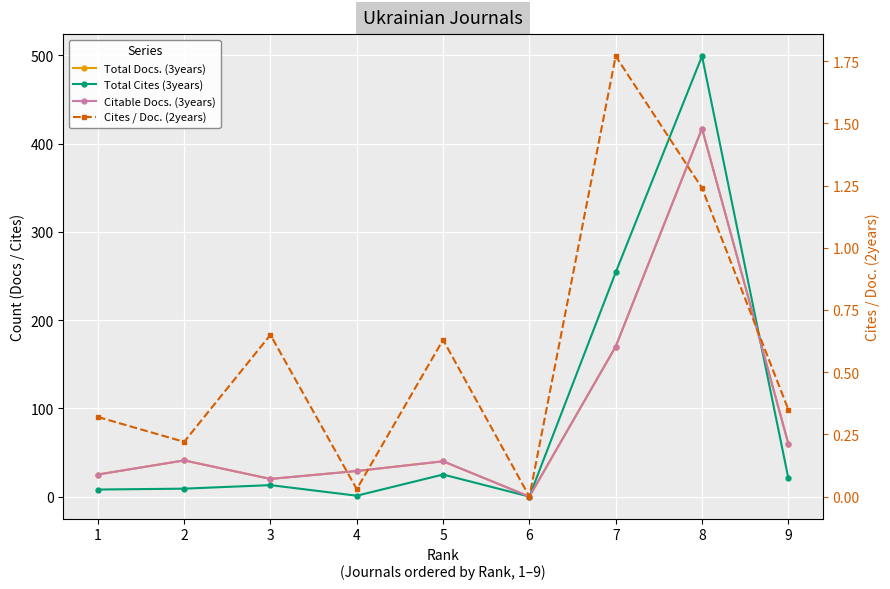

Reading left to right, extract all data points from this chart.

Total Docs. (3years): 25.0	41.0	20.0	29.0	40.0	0.0	170.0	417.0	60.0
Total Cites (3years): 8.0	9.0	13.0	1.0	25.0	0.0	254.0	499.0	21.0
Citable Docs. (3years): 25.0	41.0	20.0	29.0	40.0	0.0	170.0	417.0	60.0
Cites / Doc. (2years): 0.3	0.2	0.7	0.0	0.6	0.0	1.8	1.2	0.3